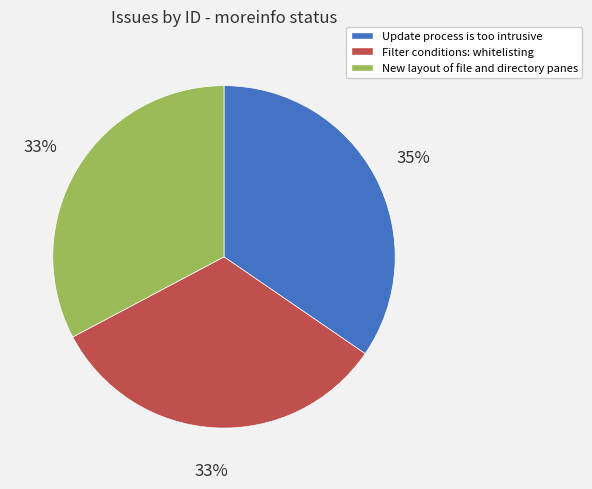

Which slice is the largest?

Update process is too intrusive